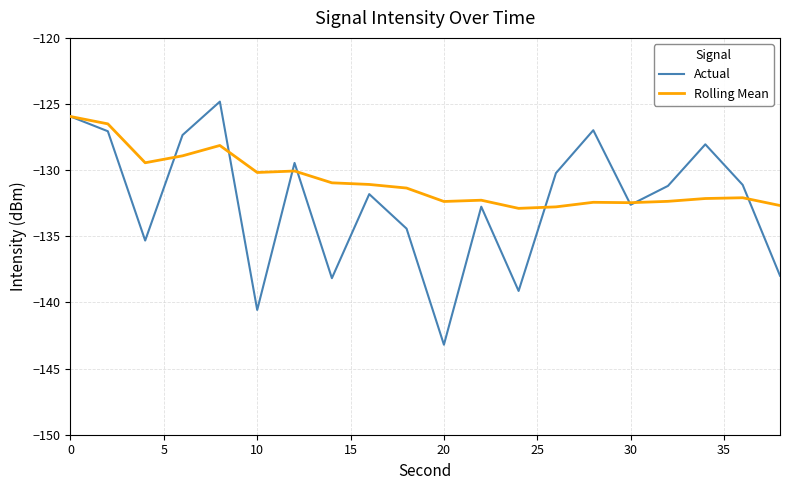

What is the maximum value for Actual?

-124.8